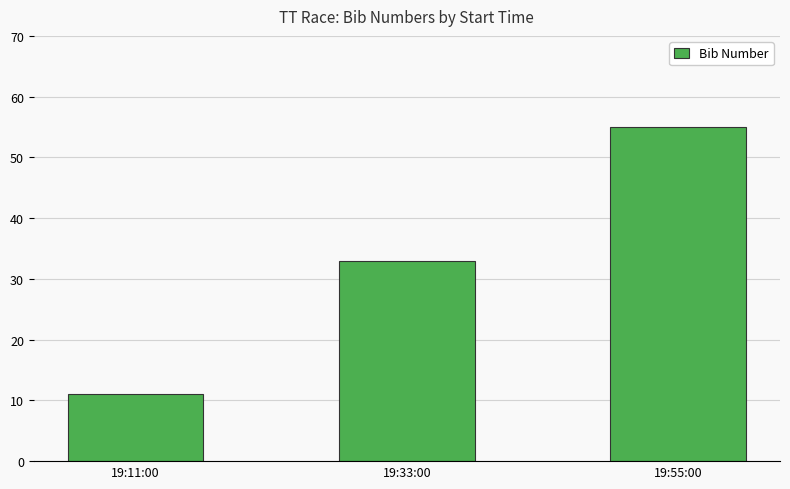

What is the difference between the maximum and minimum values?

44